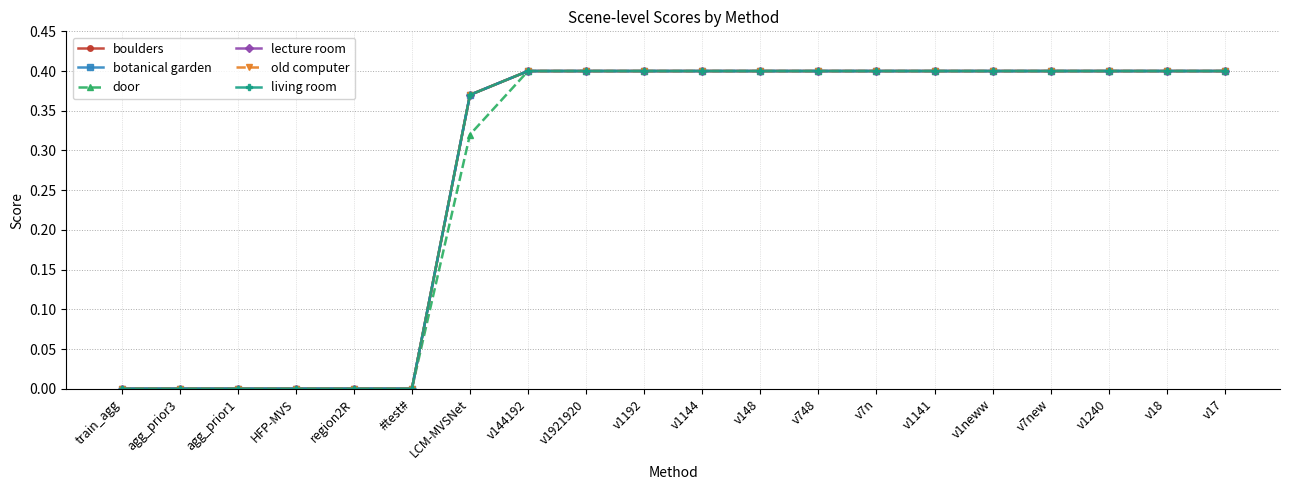

Is this an area chart (filled region under the line)?

No